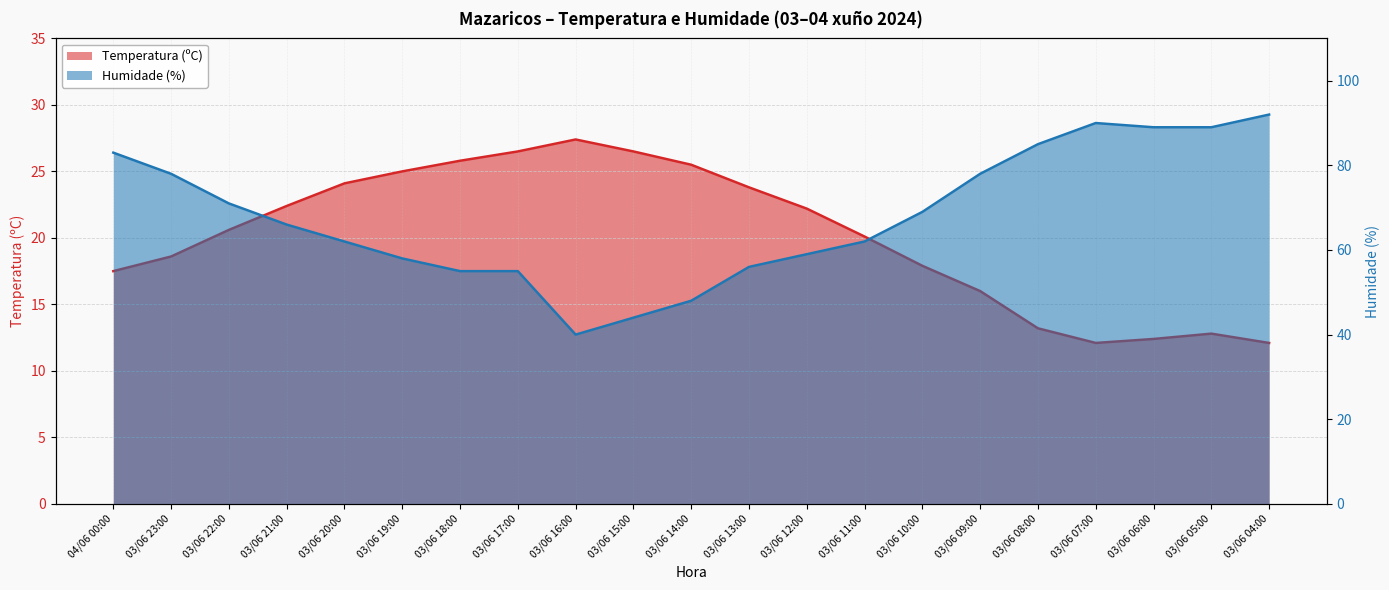

What is the highest value of the Humidade (%) series?

92.0